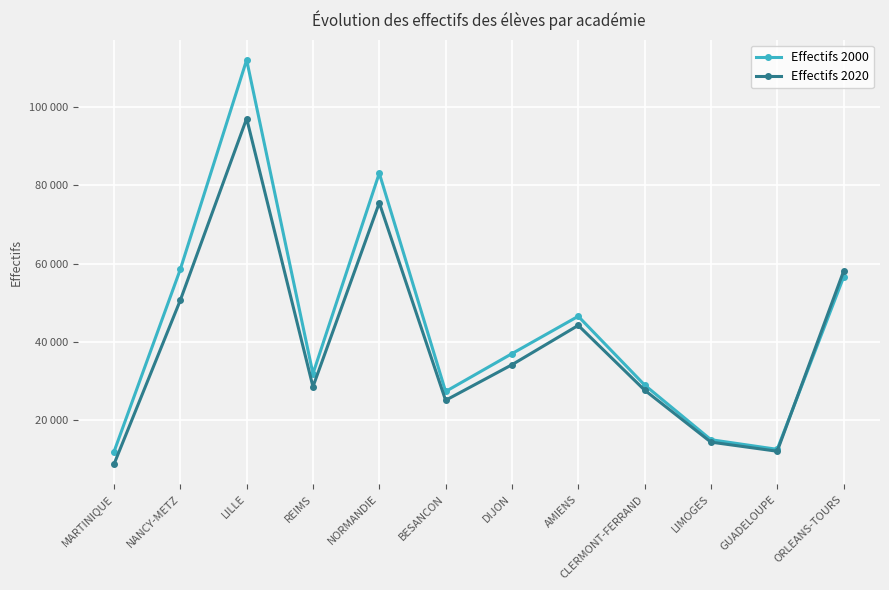

What are all the series names shown in the legend?

Effectifs 2000, Effectifs 2020